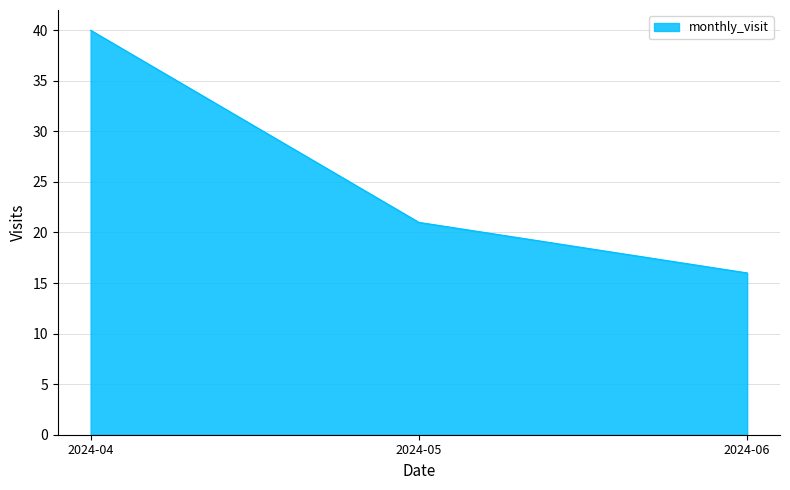

How many values are below 21?

1